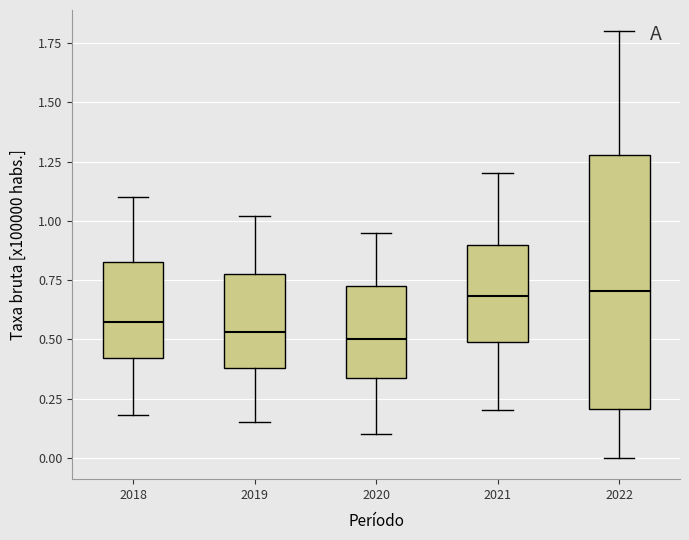

Reading left to right, read every box against the y-axis: the position of its median line, the range the box covers, and the ends of its whiskers. The values are not printed on the chart, so give them approximately, as read against the axis.

2018: median 0.60, box 0.40 to 0.85, whiskers 0.20 to 1.10
2019: median 0.55, box 0.40 to 0.80, whiskers 0.15 to 1.00
2020: median 0.50, box 0.35 to 0.75, whiskers 0.10 to 0.95
2021: median 0.70, box 0.50 to 0.90, whiskers 0.20 to 1.20
2022: median 0.70, box 0.20 to 1.30, whiskers 0.00 to 1.80